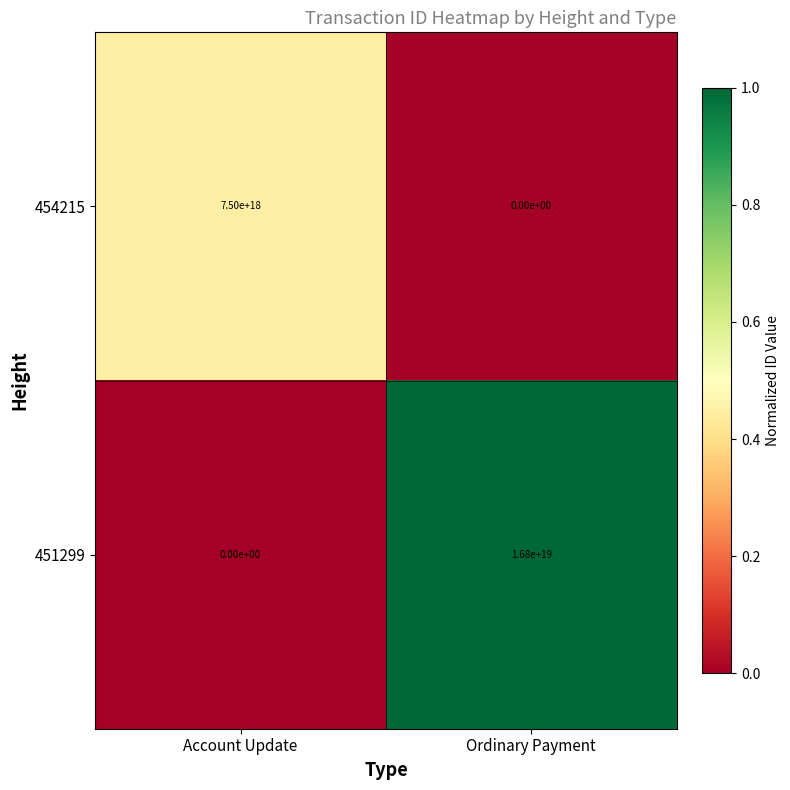

At which category is the sum across all series the highest?

Ordinary Payment